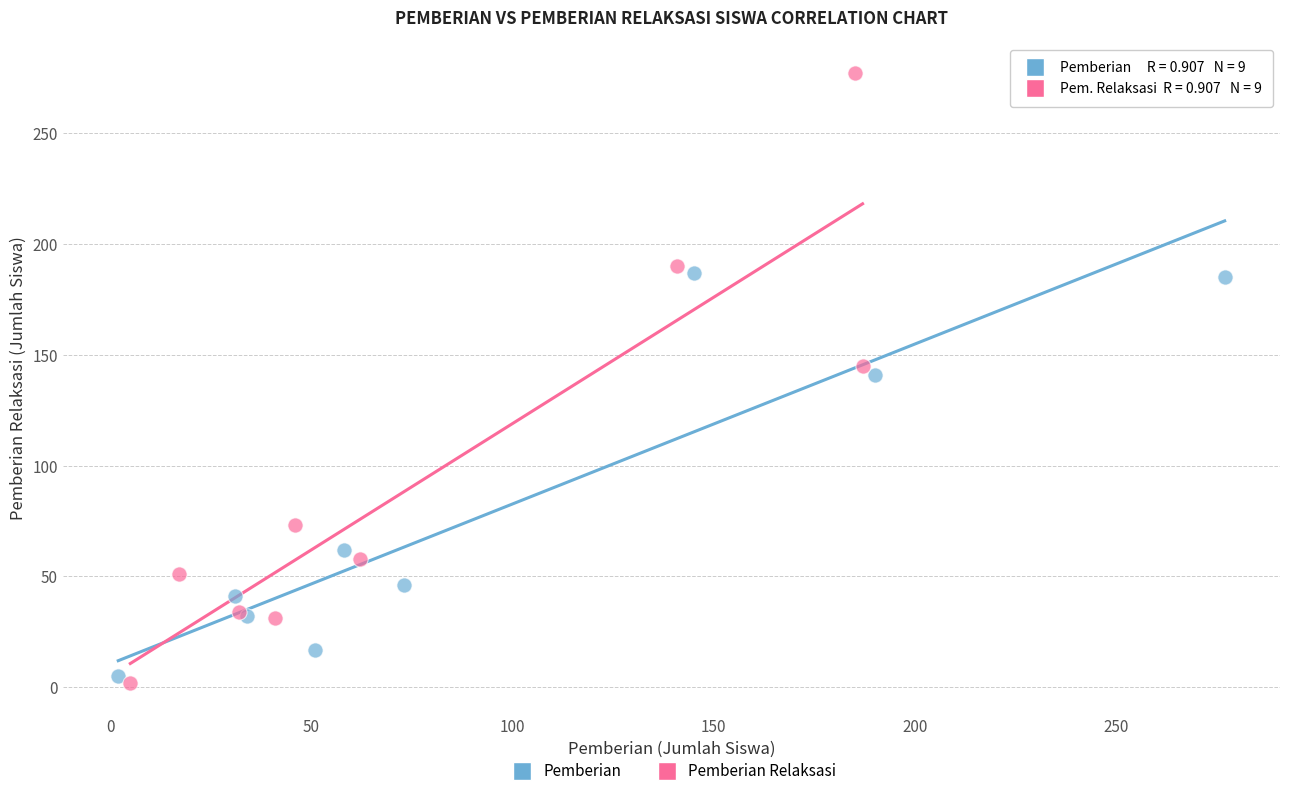

Which series contains the lowest Y value?

Pemberian Relaksasi